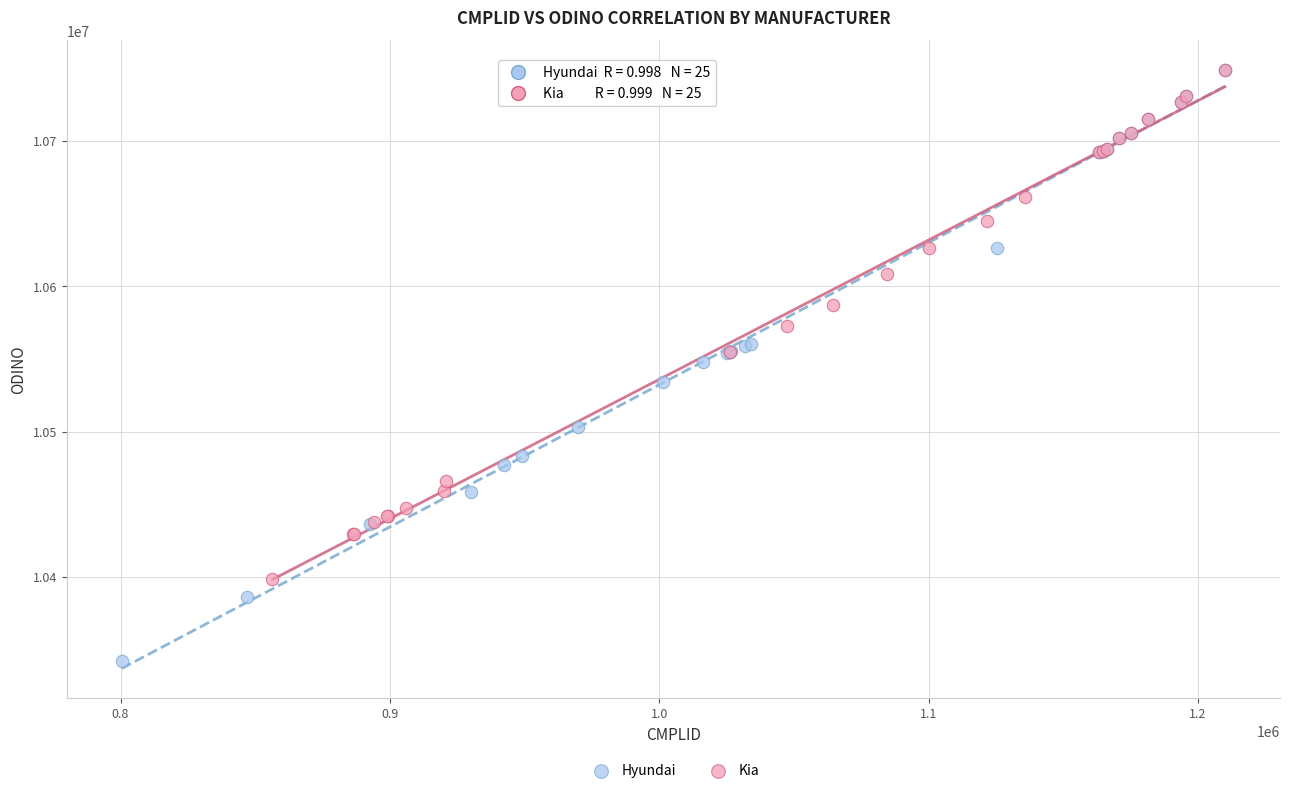

Which series has the widest spread of Y values?

Hyundai